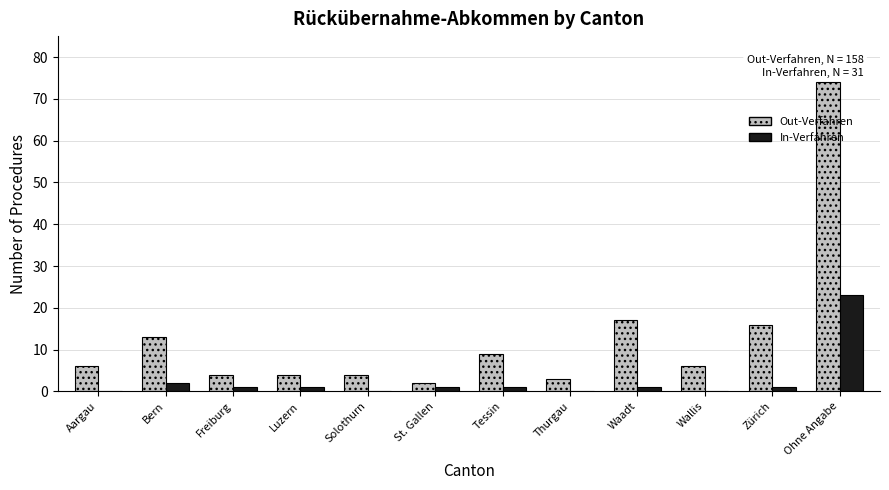

Reading right to left, list all the values displayed in this chart.

Out-Verfahren: Ohne Angabe=74	Zürich=16	Wallis=6	Waadt=17	Thurgau=3	Tessin=9	St. Gallen=2	Solothurn=4	Luzern=4	Freiburg=4	Bern=13	Aargau=6
In-Verfahren: Ohne Angabe=23	Zürich=1	Wallis=0	Waadt=1	Thurgau=0	Tessin=1	St. Gallen=1	Solothurn=0	Luzern=1	Freiburg=1	Bern=2	Aargau=0